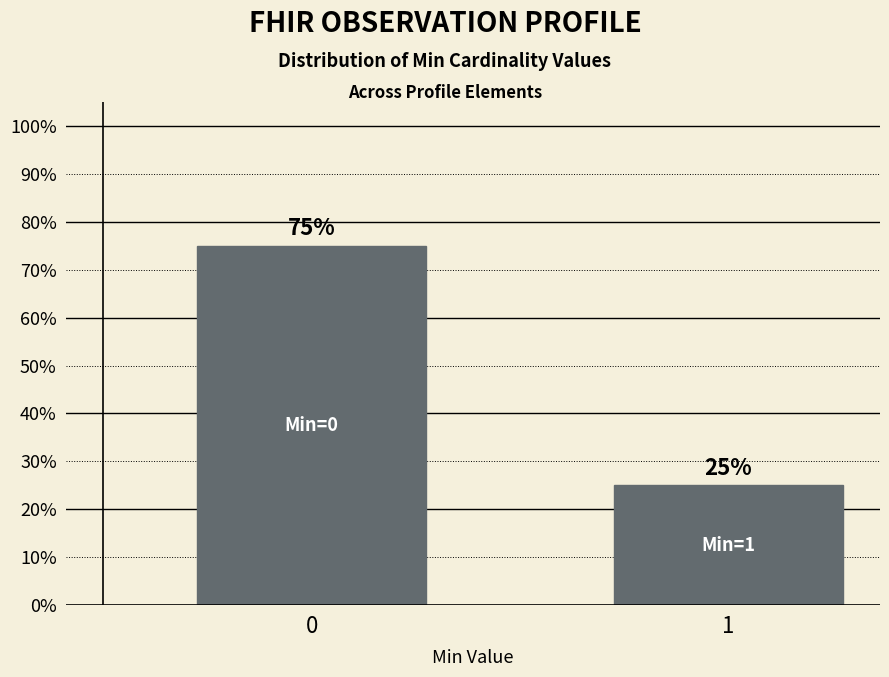

What is the difference between the maximum and minimum values?

50